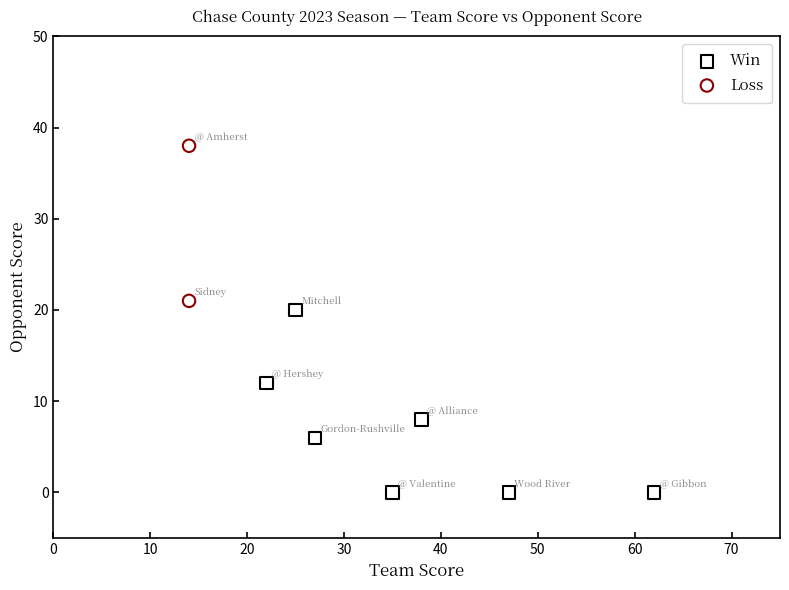

Which series has the widest spread of Y values?

Win